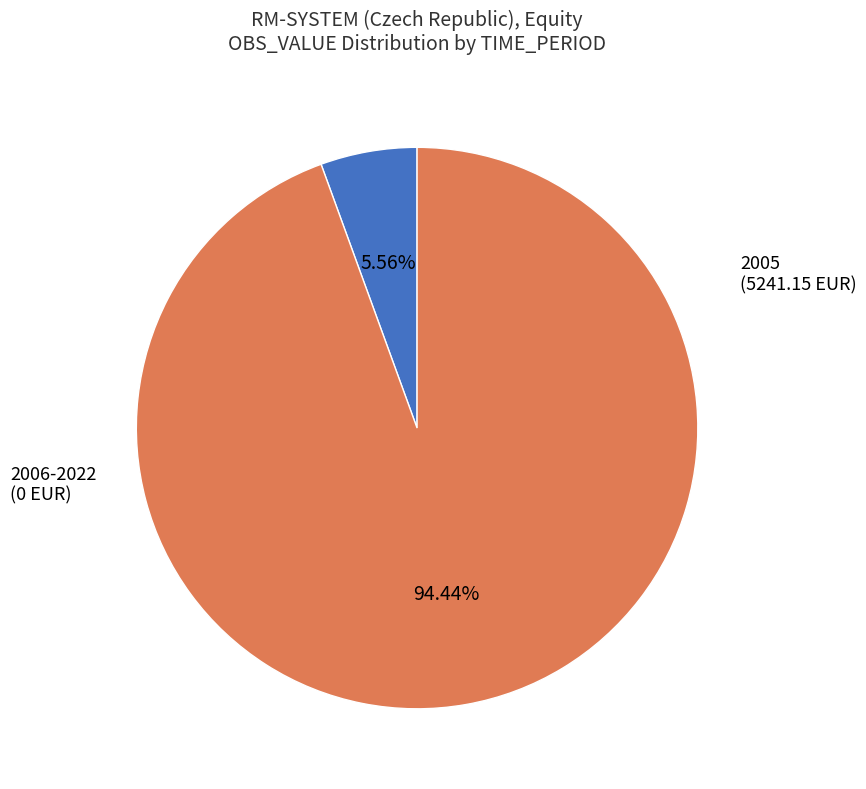

Does any single category account for the majority?

Yes